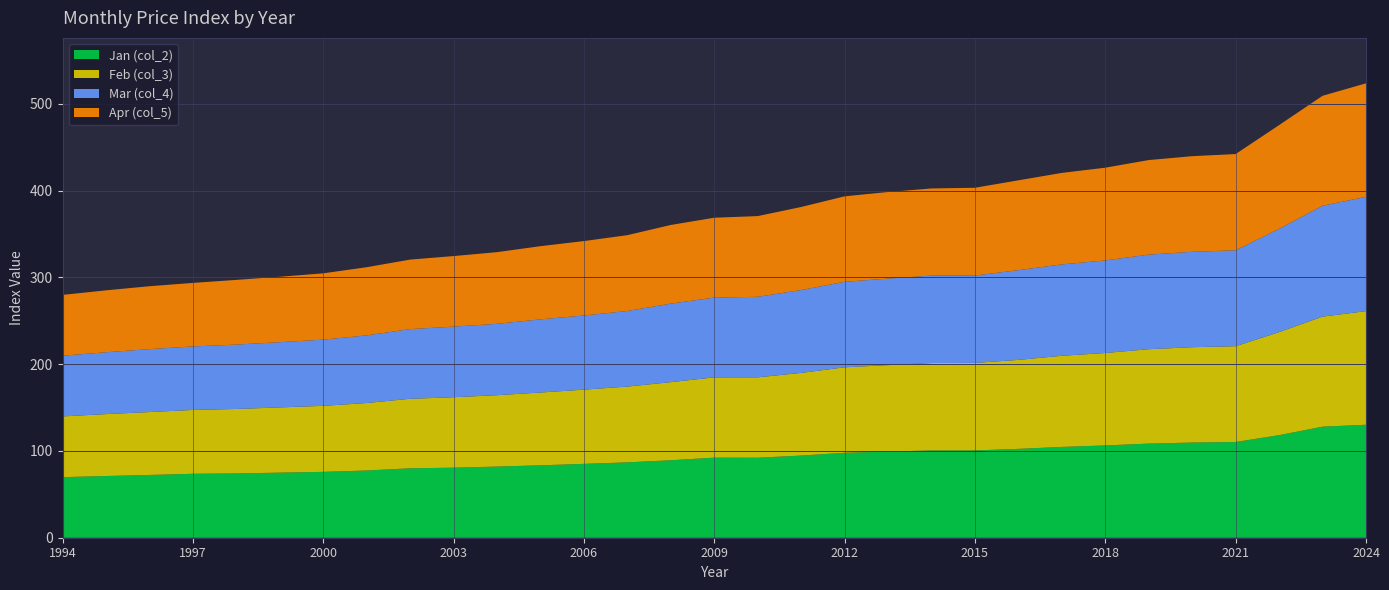

Reading left to right, what are all the values shown in this chart?

Jan (col_2): 69.8	71.1	72.3	73.7	74.1	75.0	75.9	77.5	80.0	80.7	82.0	83.5	85.1	86.9	89.3	92.3	92.2	94.7	97.9	99.4	100.6	100.6	102.4	104.7	106.4	108.5	109.7	110.3	118.2	128.0	130.2
Feb (col_3): 70.0	71.4	72.5	73.6	74.3	75.2	76.1	77.8	80.1	81.2	82.3	83.9	85.5	87.3	90.0	92.5	92.7	95.3	98.5	99.6	100.8	100.9	102.5	105.1	106.5	108.8	109.9	110.4	118.7	126.9	130.9
Mar (col_4): 70.0	71.3	72.5	73.2	74.2	75.2	76.3	78.0	80.3	81.4	82.3	84.3	85.5	87.1	90.5	92.0	92.8	95.5	98.5	99.8	100.8	100.7	103.5	105.3	106.7	109.0	110.0	110.6	119.0	127.8	131.8
Apr (col_5): 70.1	71.4	72.5	73.2	74.6	75.4	76.5	78.6	80.1	81.3	82.6	84.3	85.8	87.4	90.7	92.0	93.0	95.7	98.5	99.8	100.4	101.1	103.5	105.5	106.9	109.0	110.2	110.9	119.6	126.7	130.8